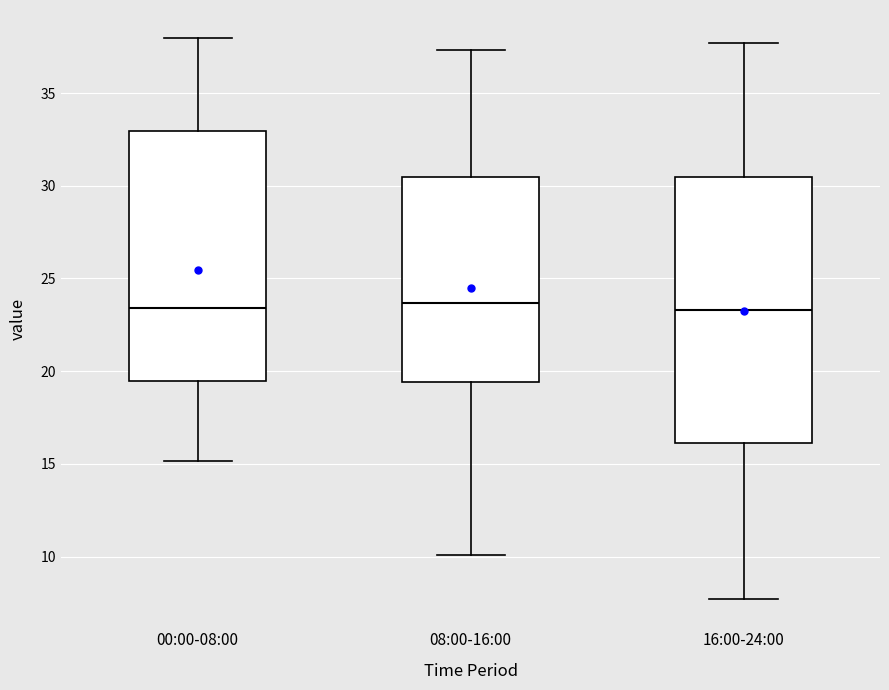

Reading left to right, read every box against the y-axis: the position of its median line, the range the box covers, and the ends of its whiskers. The values are not printed on the chart, so give them approximately, as read against the axis.

00:00-08:00: median 23.5, box 19.5 to 33.0, whiskers 15.0 to 38.0
08:00-16:00: median 23.5, box 19.5 to 30.5, whiskers 10.0 to 37.5
16:00-24:00: median 23.5, box 16.0 to 30.5, whiskers 7.5 to 37.5